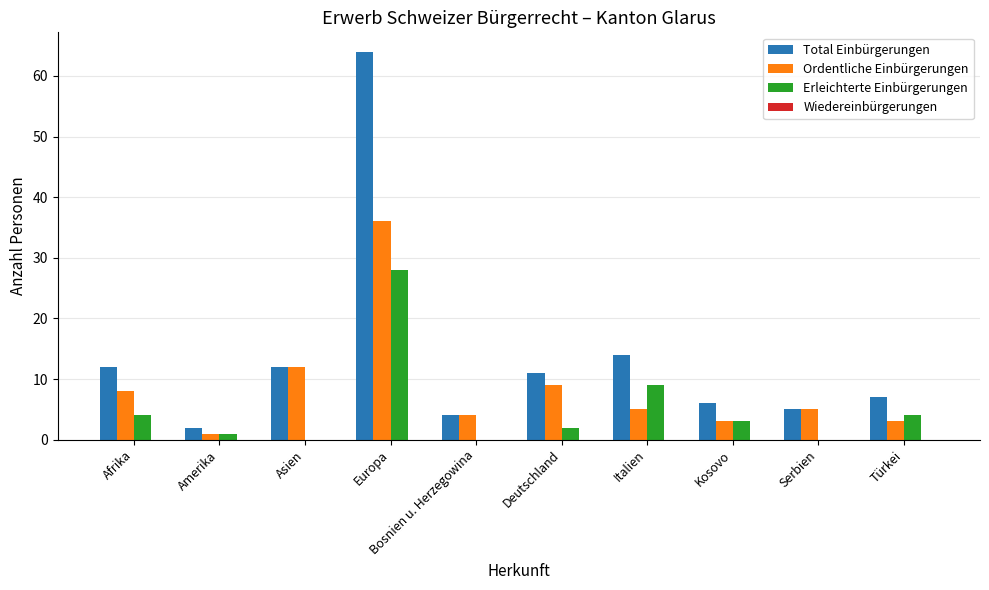

What is the approximate value of Total Einbürgerungen at Serbien, to the nearest 5?

5